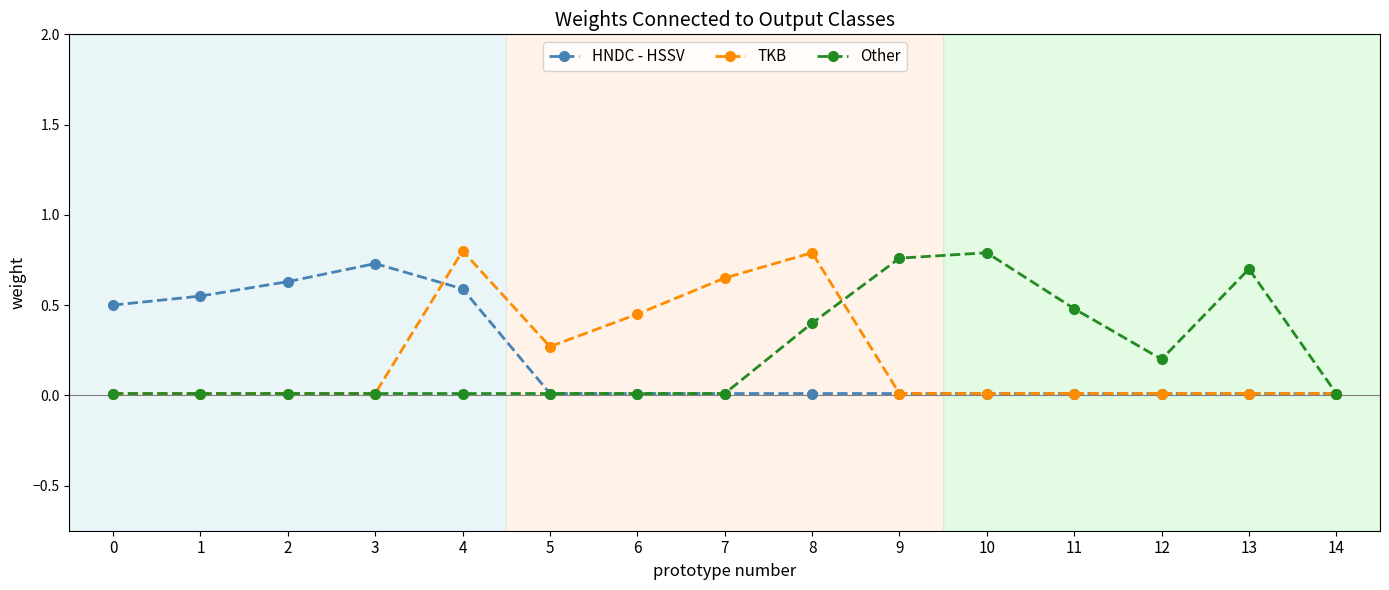

What is the average value of the TKB series?

0.2